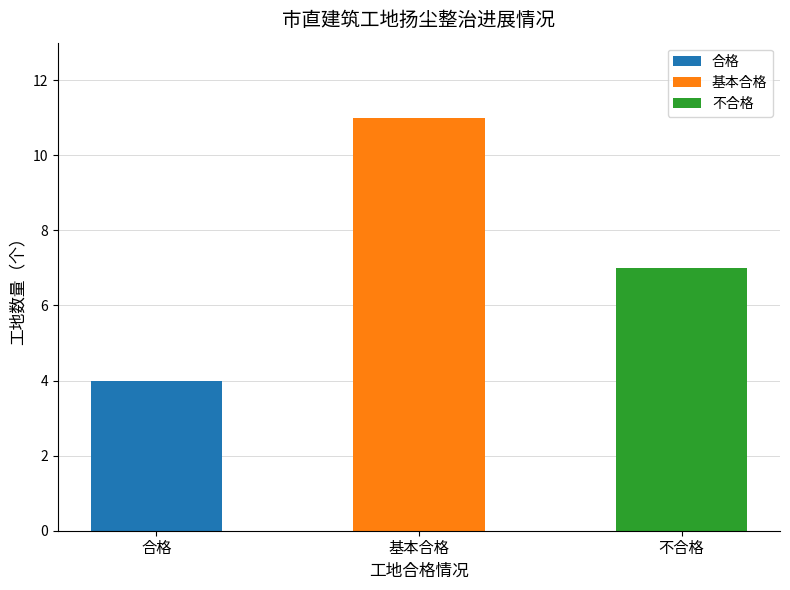

What is the ratio of the value at 合格 to the value at 基本合格?

0.4